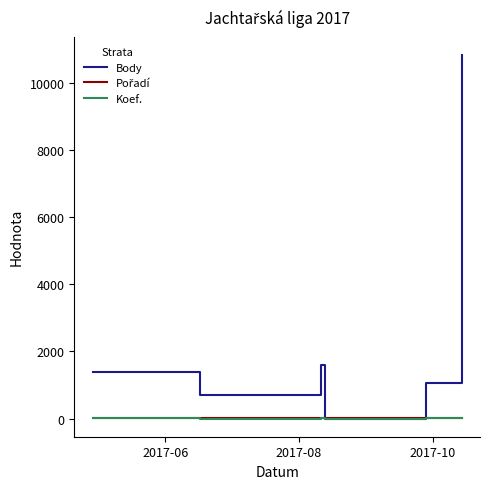

Which series has the largest range (max minus min)?

Body